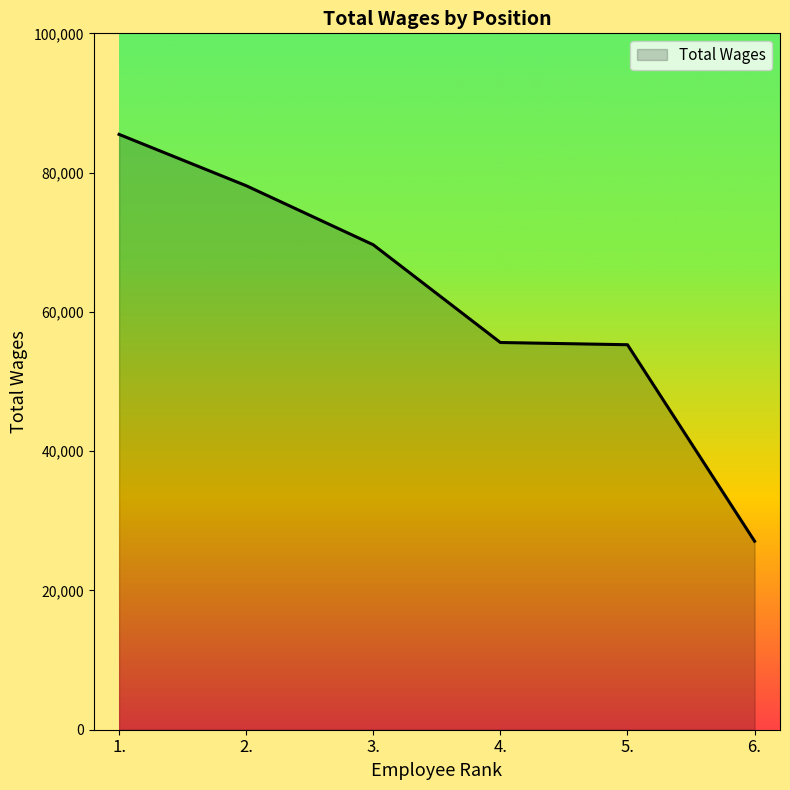

How many categories are shown in the chart?

6